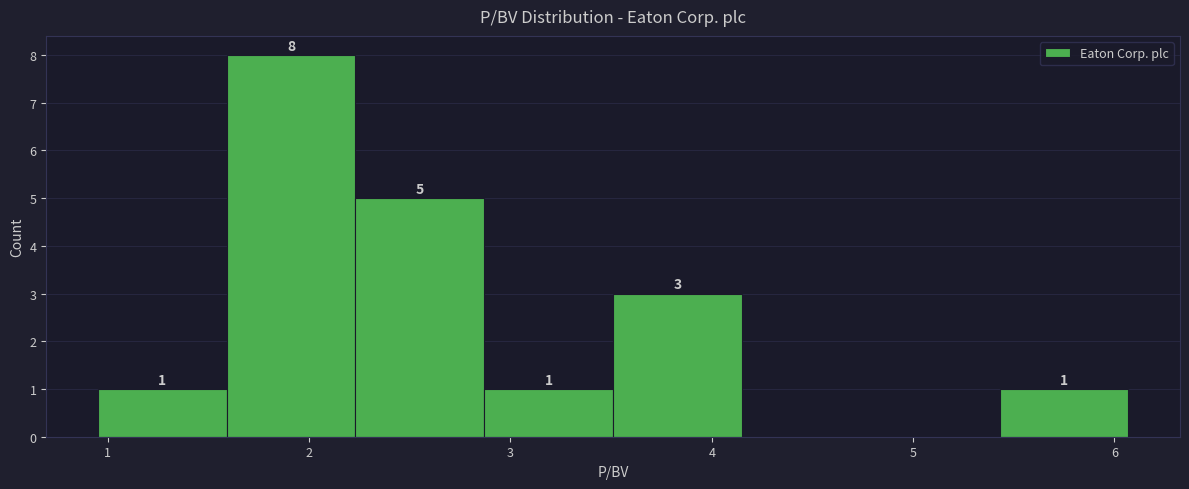

Over which range of the x-axis is the bar tallest?

1.59 to 2.23